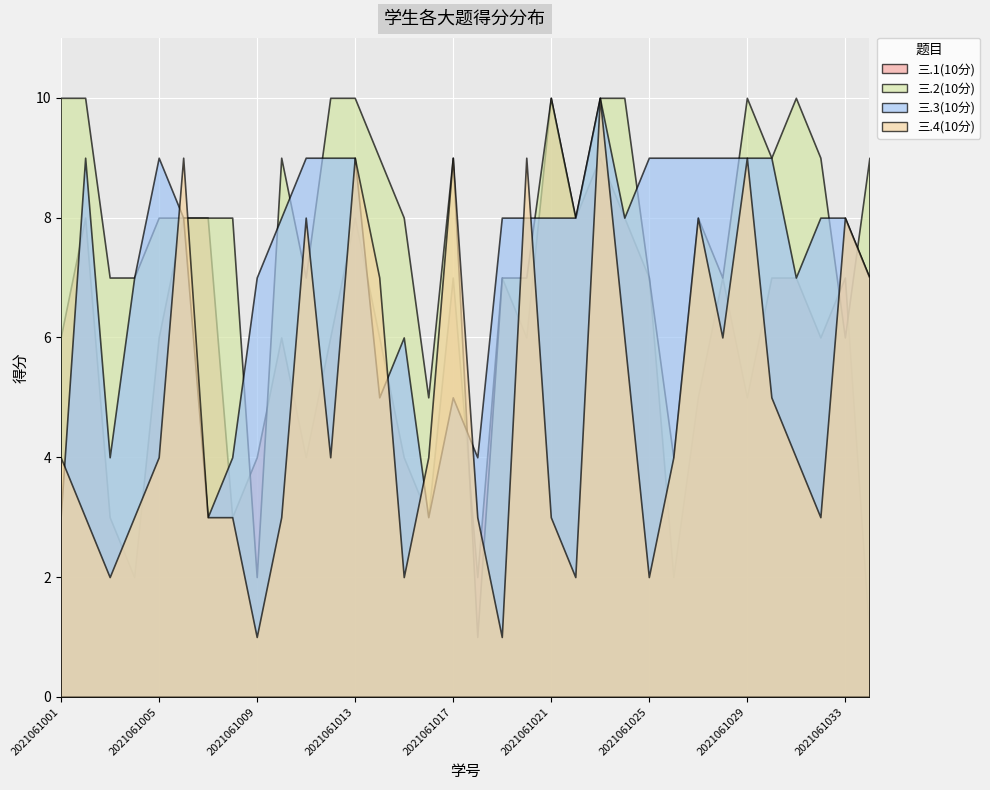

How many interior local valleys does the 三.2(10分) series have?

9